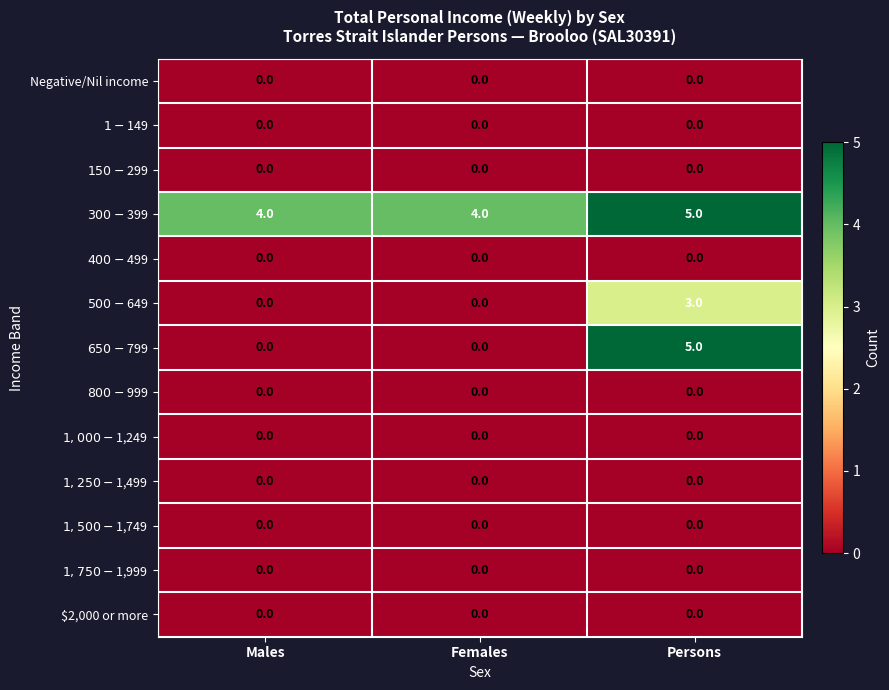

Is it true that Negative/Nil income equals 0 at Males?

True